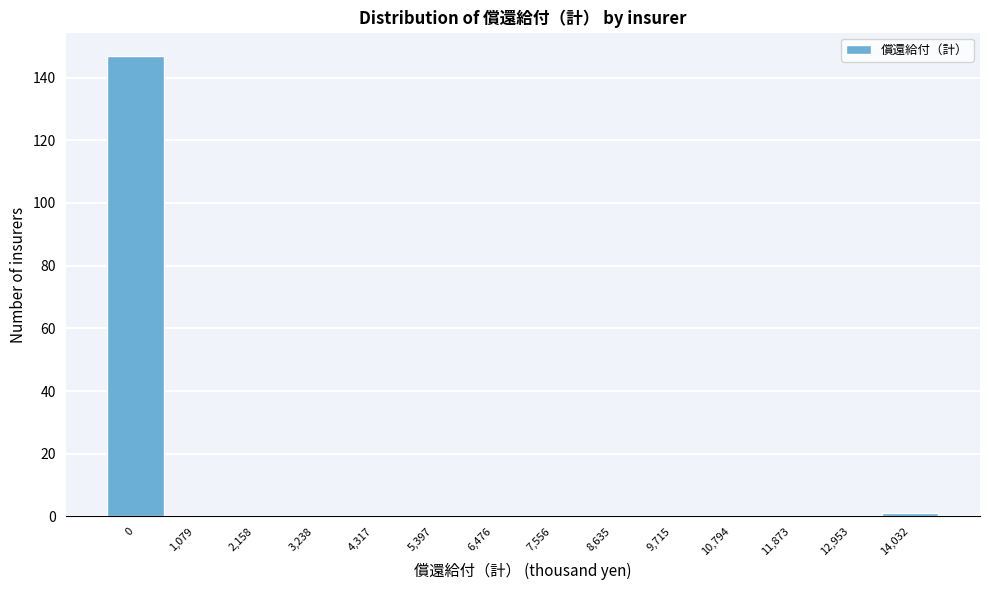

Reading left to right, extract all data points from this chart.

0=147	1,079=0	2,158=0	3,238=0	4,317=0	5,397=0	6,476=0	7,556=0	8,635=0	9,715=0	10,794=0	11,873=0	12,953=0	14,032=1